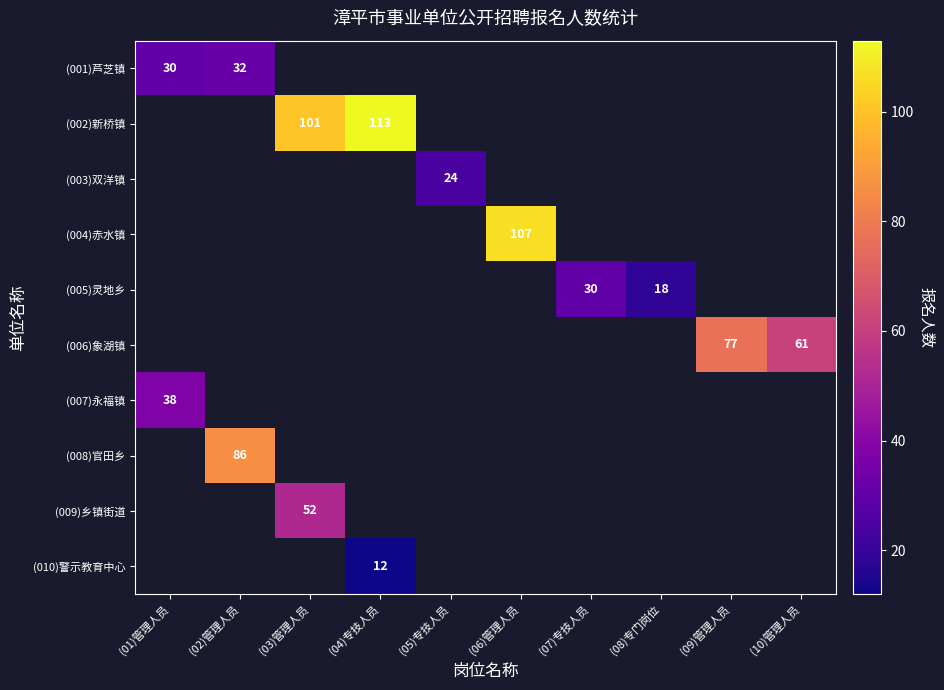

True or false: (001)芦芝镇 has a value of 30 at (01)管理人员.

True